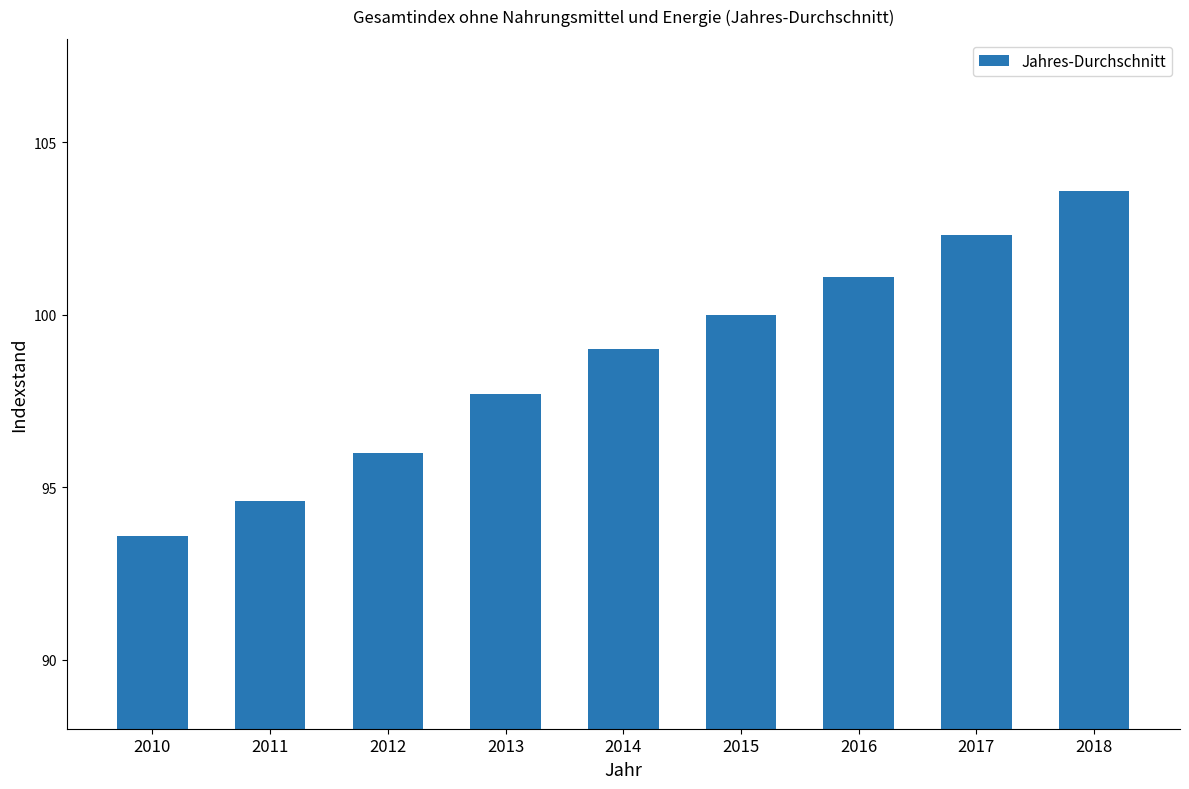

Which label corresponds to the largest value in the chart?

2018